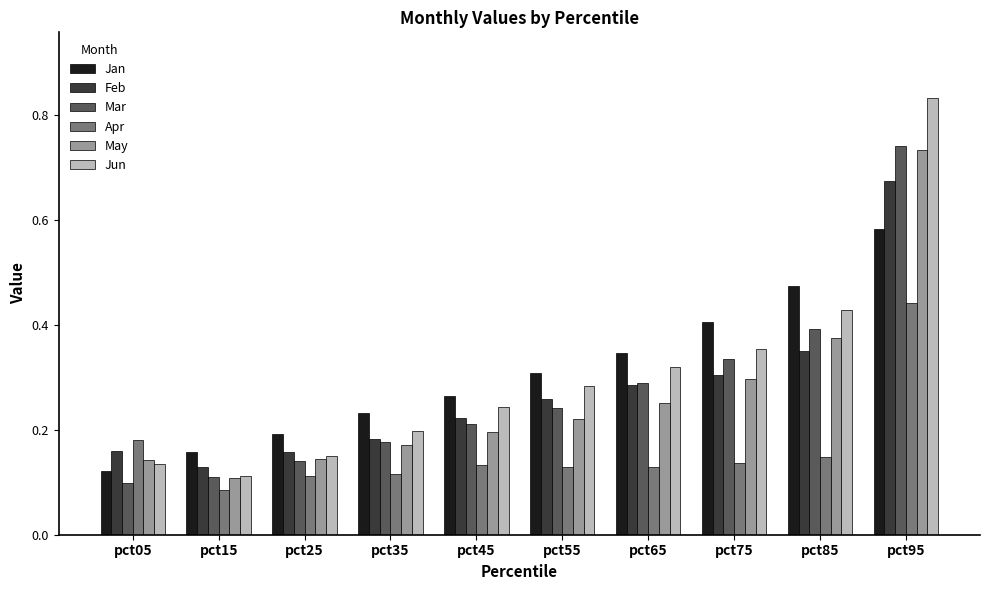

Is the value of May at pct05 greater than the value of Feb at pct35?

No